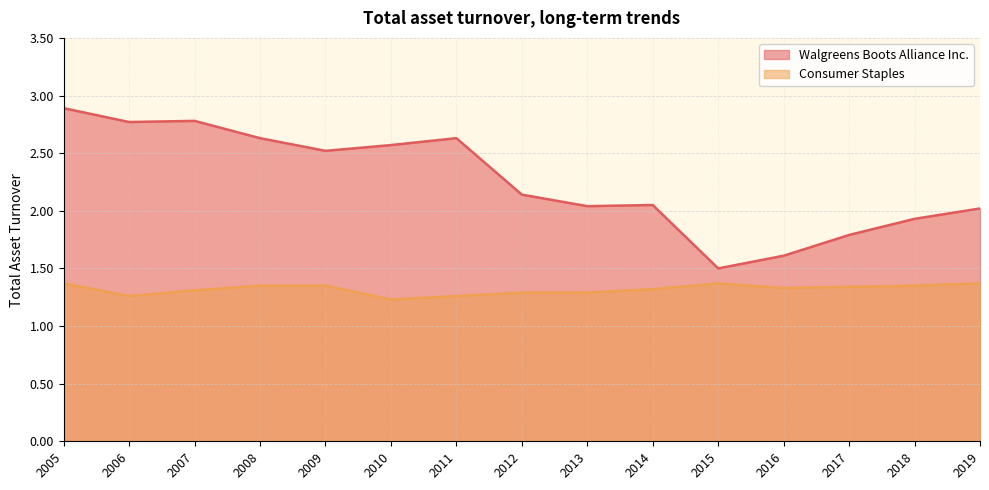

What is the sum of all Consumer Staples values?

19.8